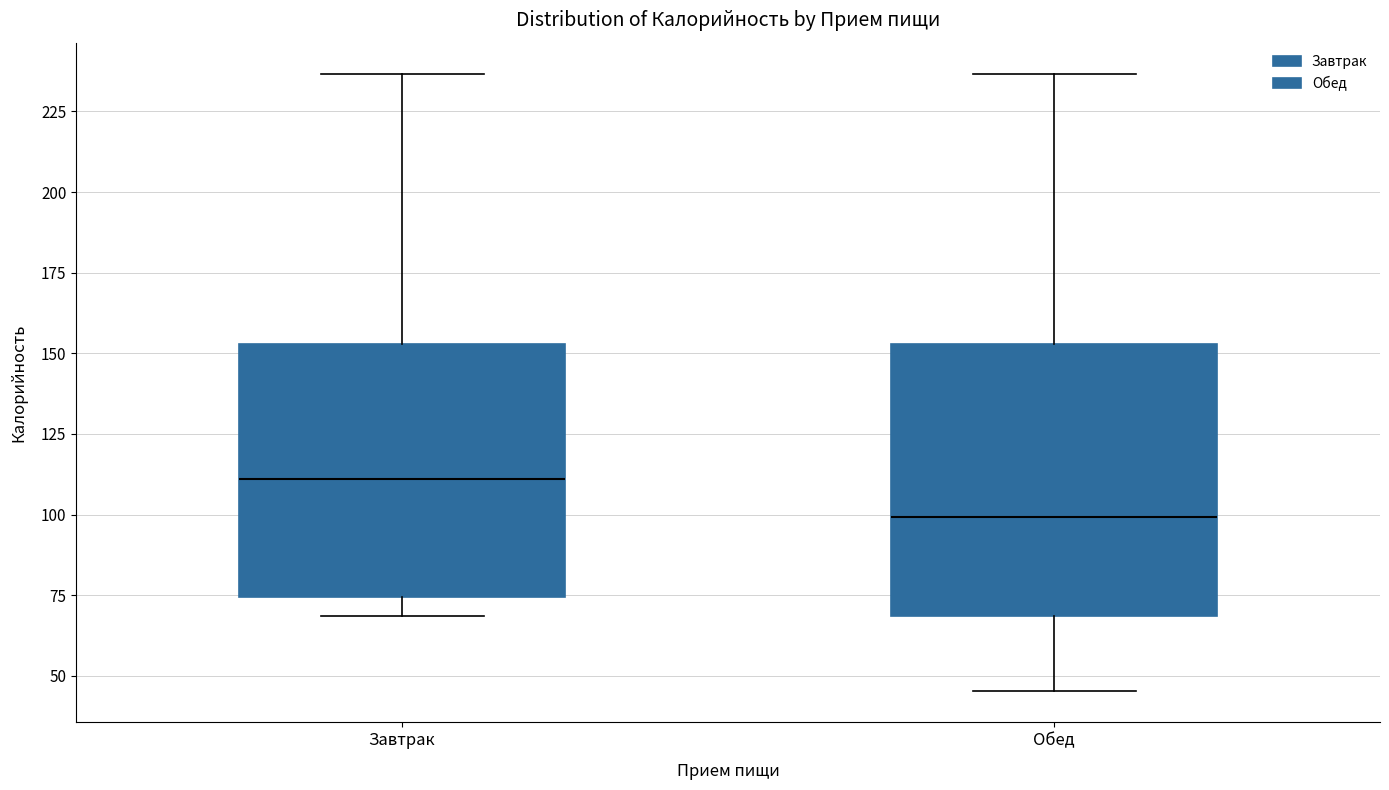

Which box is the tallest, from its lower edge to its upper edge?

Обед